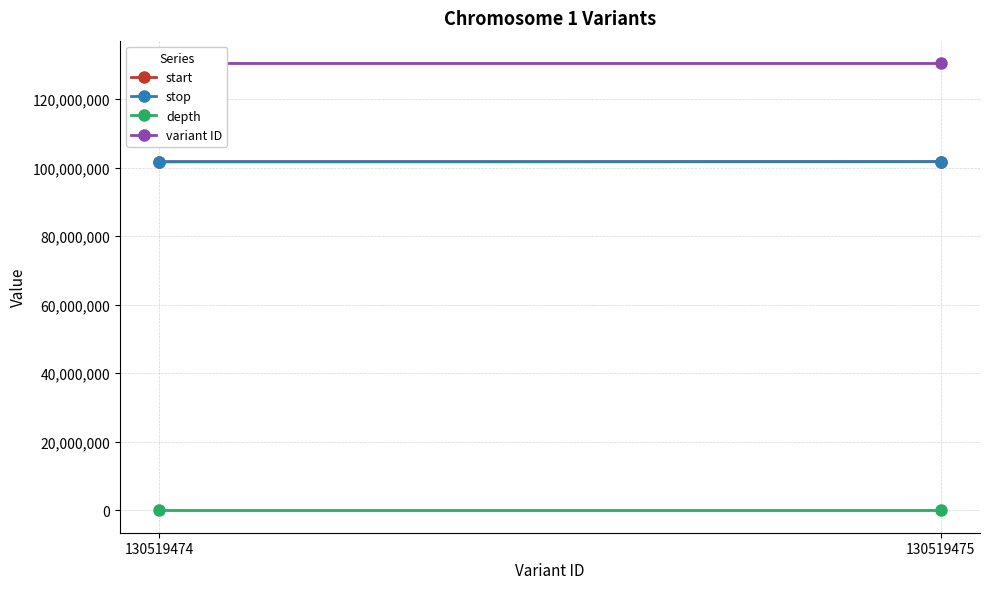

Reading right to left, what are all the values shown in this chart?

start: 130519475=101740003	130519474=101717648
stop: 130519475=101740003	130519474=101717648
depth: 130519475=13	130519474=12
variant ID: 130519475=130519475	130519474=130519474